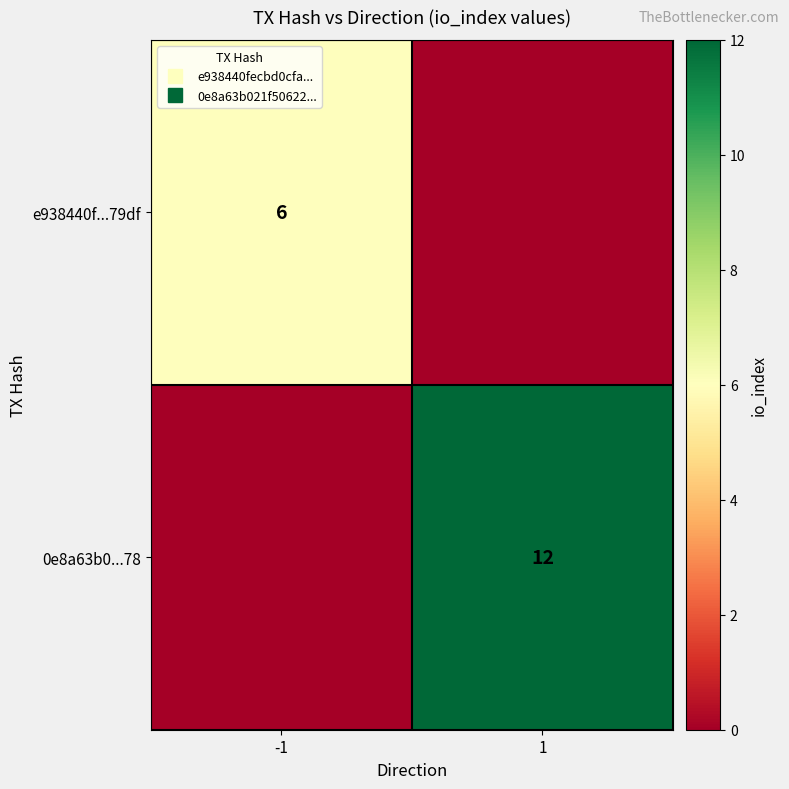

What is the spread (max minus min) of values at 1?

12